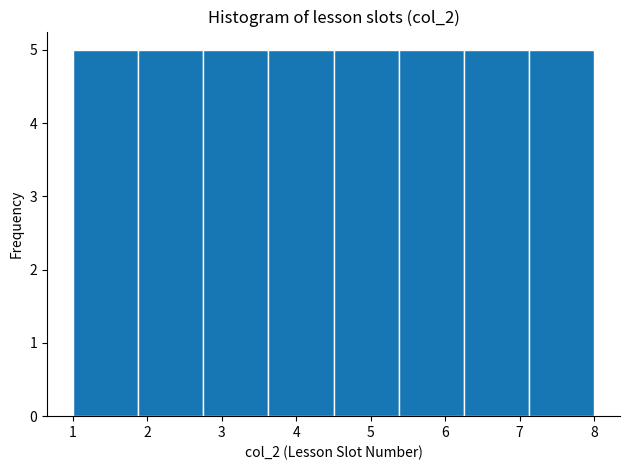

How tall is the bar that spans 1.0 to 1.9 on the x-axis? Neither the bar edges nor the heights are printed on the chart, so give them approximately, as read against the axes.

5